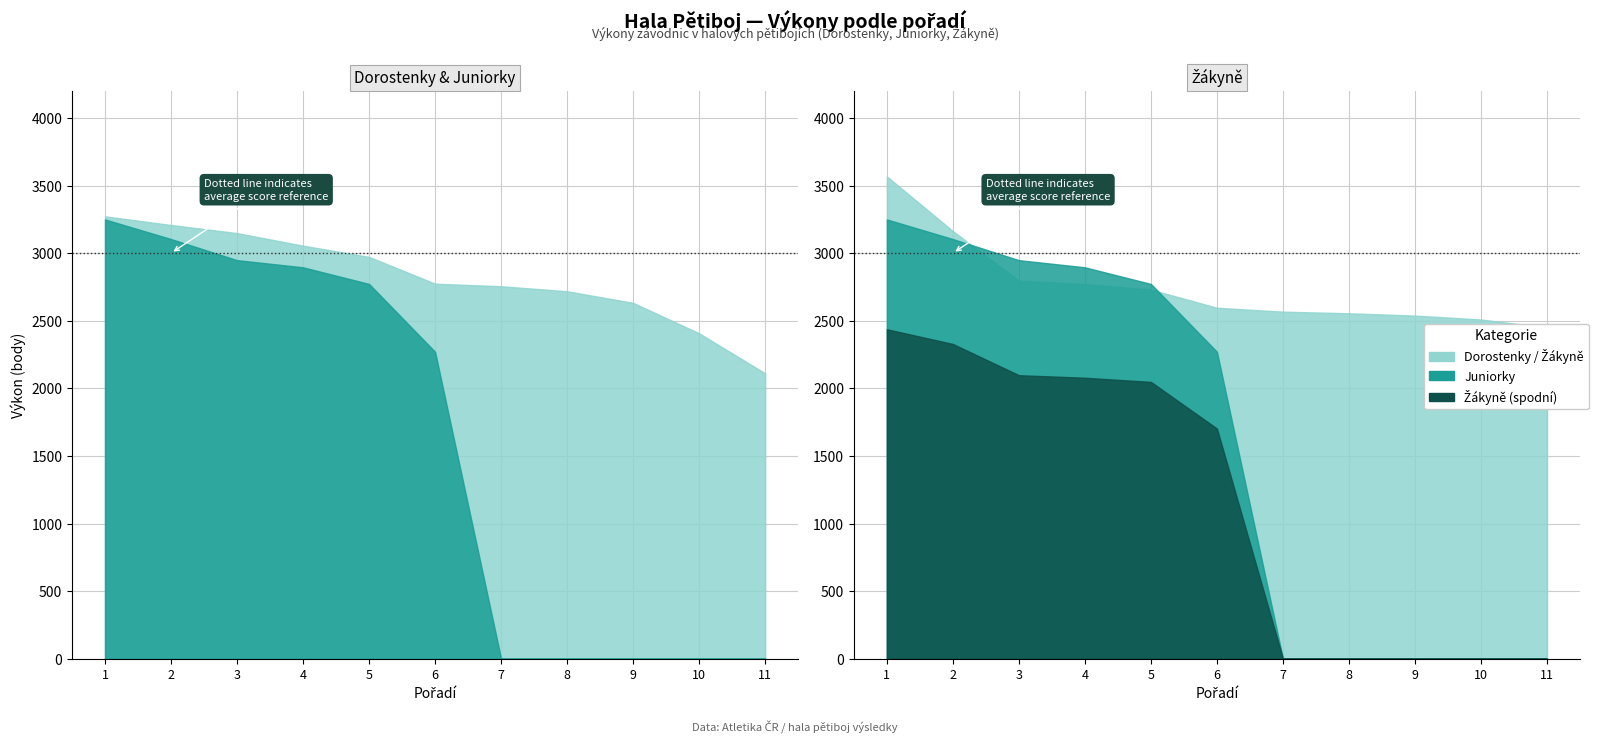

At which label does Juniorky first exceed 2270?

1